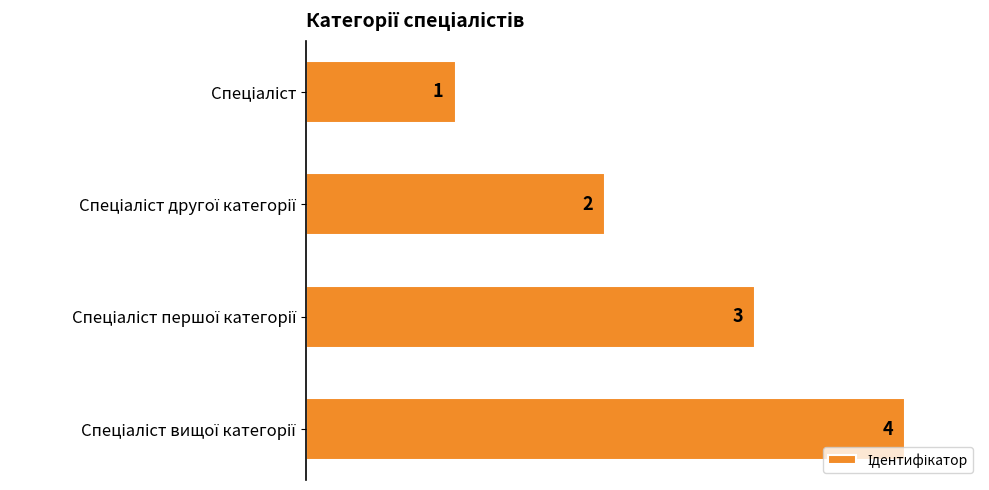

What is the difference between the maximum and minimum values?

3